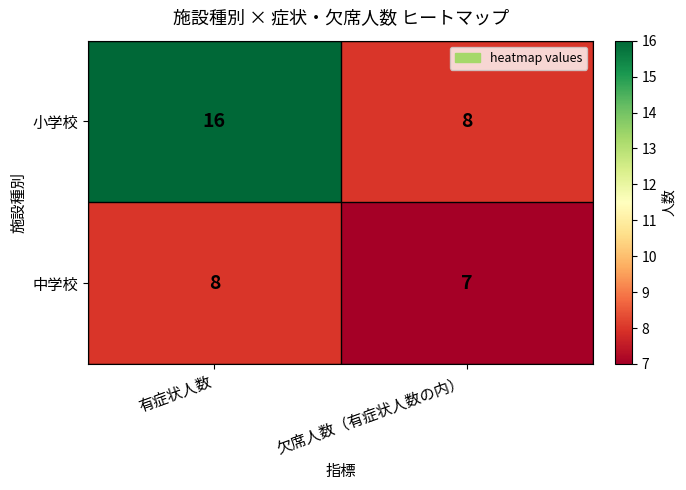

Reading left to right, list all the values displayed in this chart.

小学校: 有症状人数=16	欠席人数（有症状人数の内）=8
中学校: 有症状人数=8	欠席人数（有症状人数の内）=7